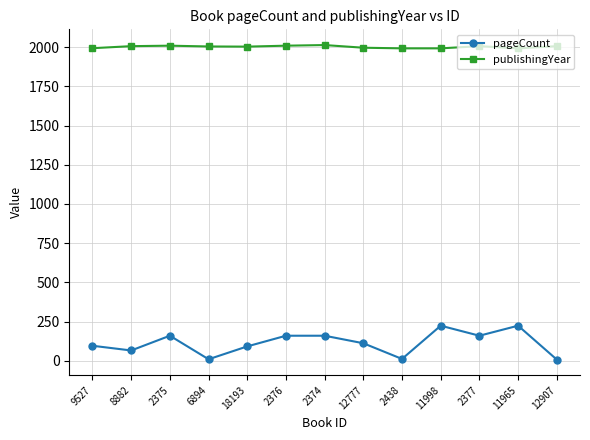

What are all the series names shown in the legend?

pageCount, publishingYear